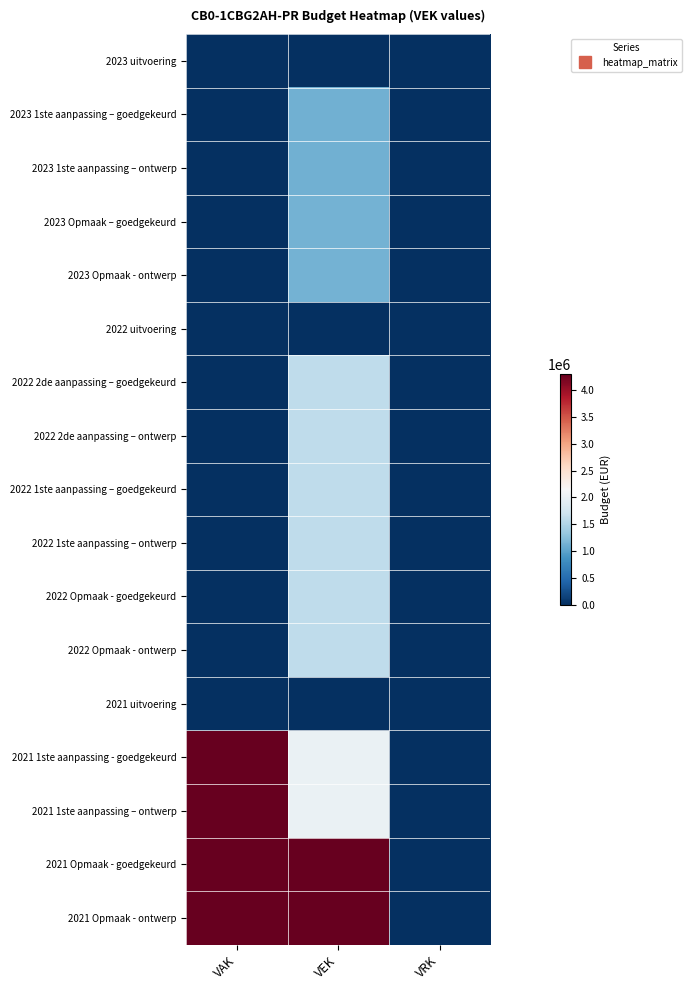

At how many categories does at least one series exceed 4042330?

2